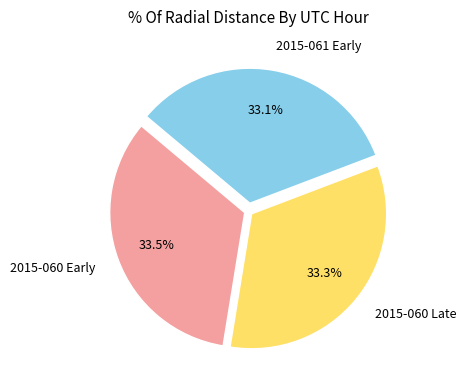

What portion of the pie excludes 2015-060 Late?

66.7%